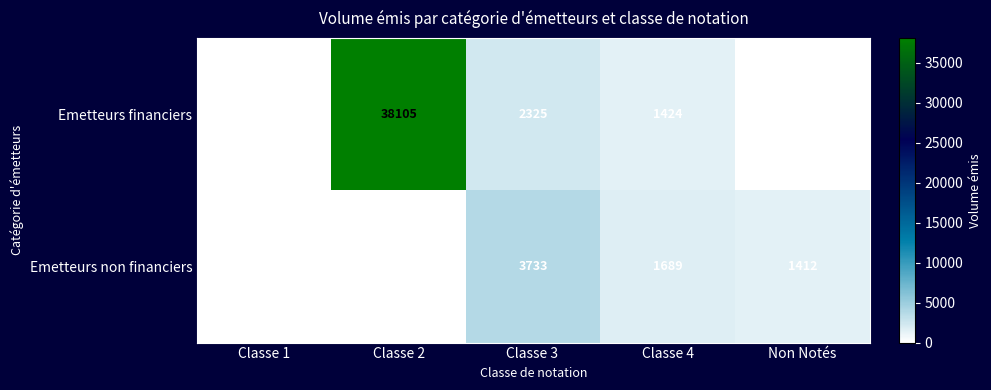

Which series has the largest total across all categories?

Emetteurs financiers